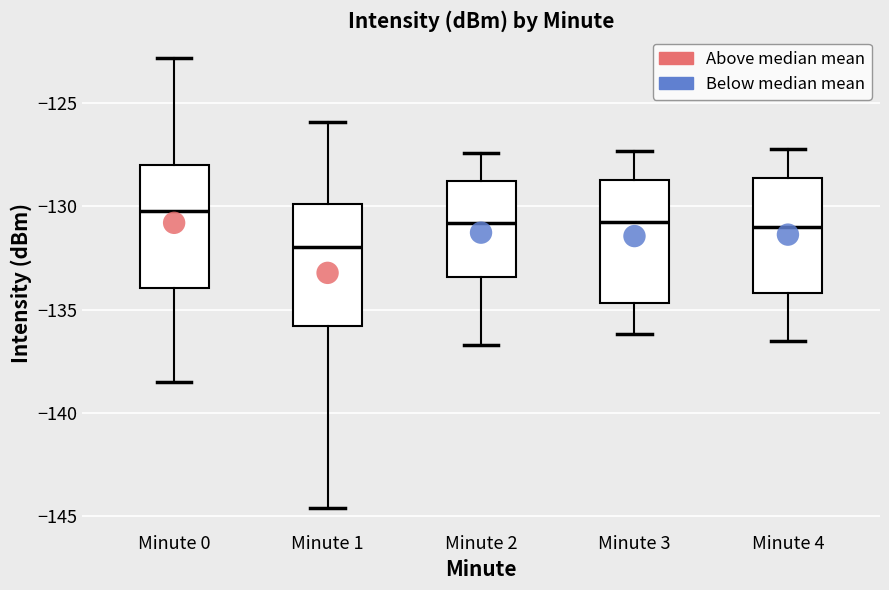

Reading left to right, read every box against the y-axis: the position of its median line, the range the box covers, and the ends of its whiskers. The values are not printed on the chart, so give them approximately, as read against the axis.

Minute 0: median -130.0, box -134.0 to -128.0, whiskers -138.5 to -123.0
Minute 1: median -132.0, box -136.0 to -130.0, whiskers -144.5 to -126.0
Minute 2: median -131.0, box -133.5 to -128.5, whiskers -136.5 to -127.5
Minute 3: median -130.5, box -134.5 to -128.5, whiskers -136.0 to -127.5
Minute 4: median -131.0, box -134.0 to -128.5, whiskers -136.5 to -127.0